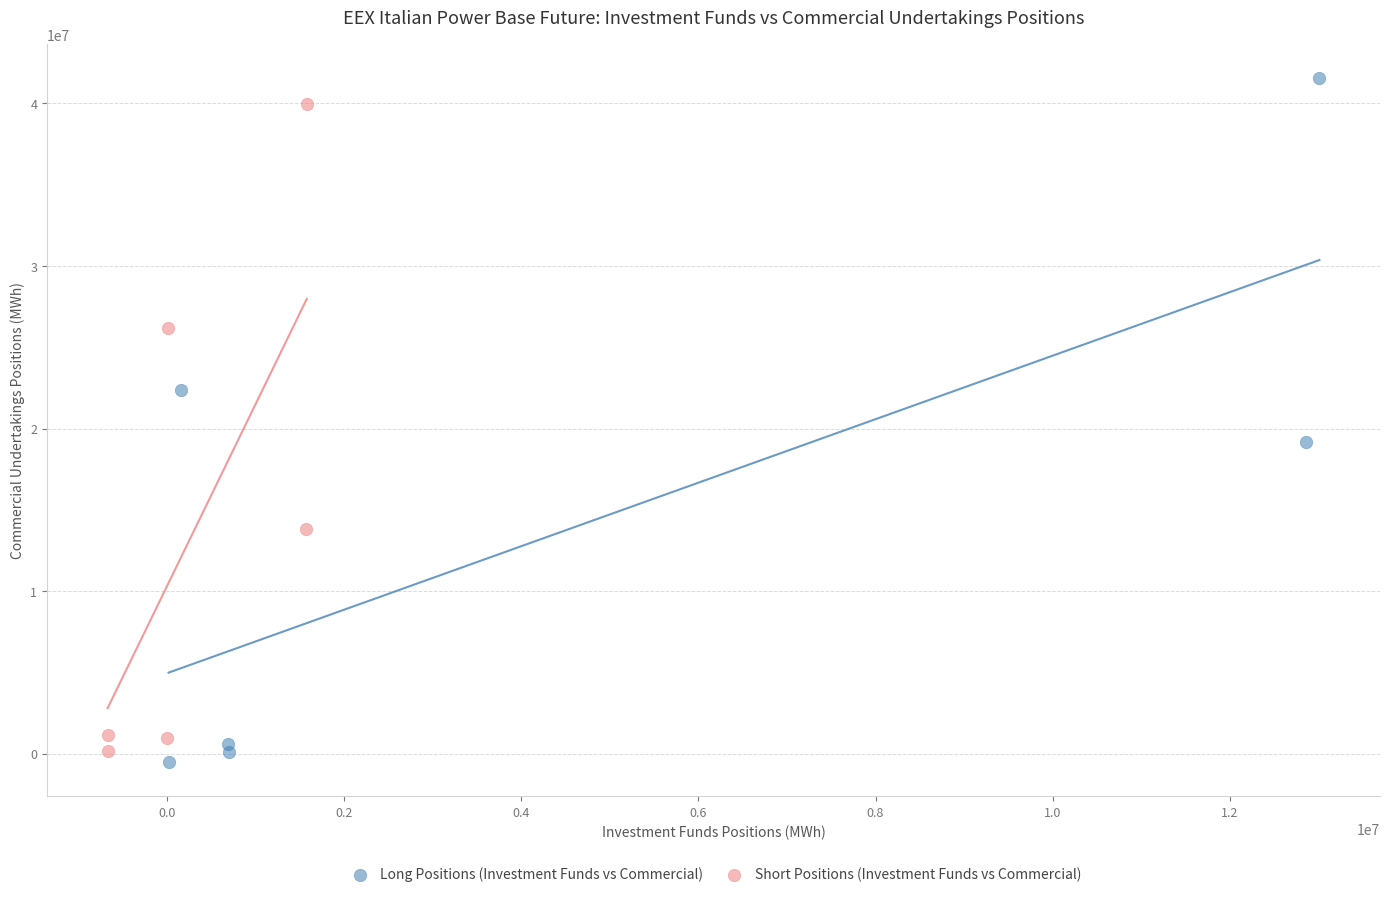

Which series has the widest spread of Y values?

Long Positions (Investment Funds vs Commercial)